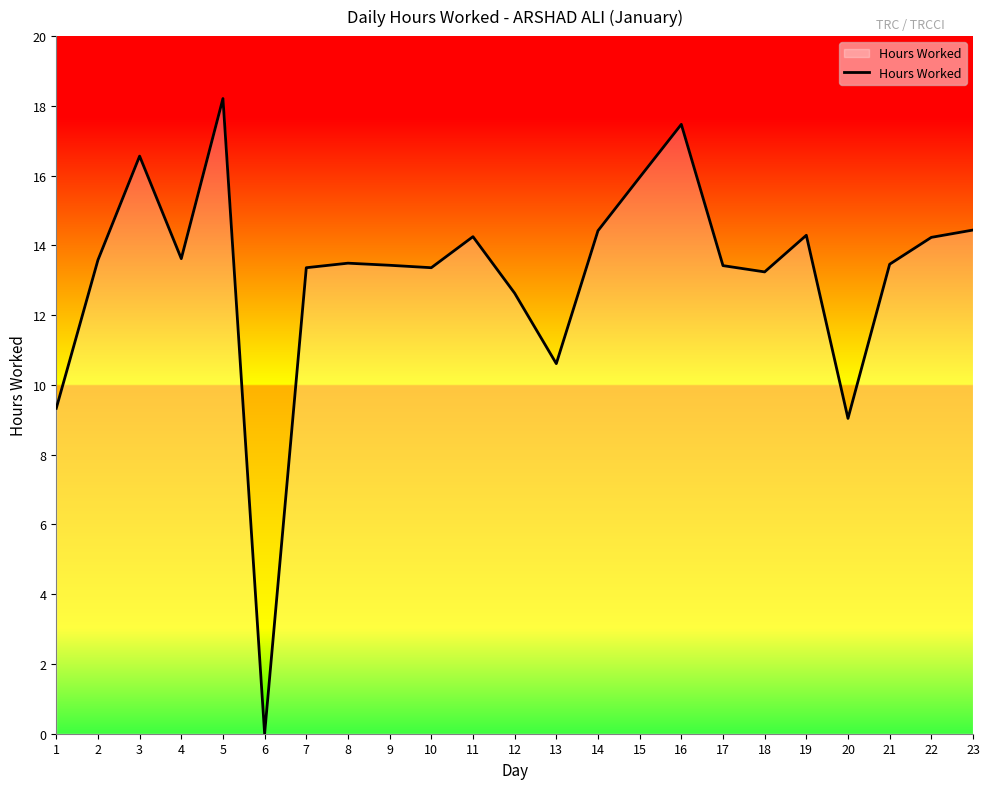

The value at 20 is 12.3. True or false?

False